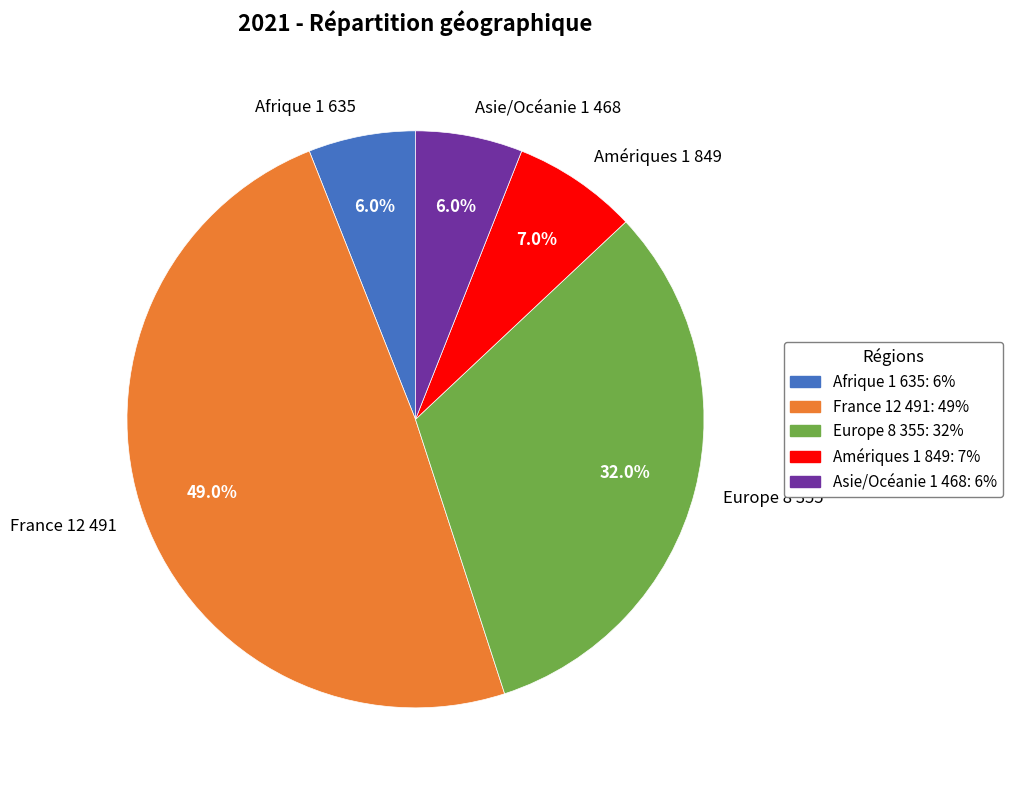

How many slices are in this pie chart?

5